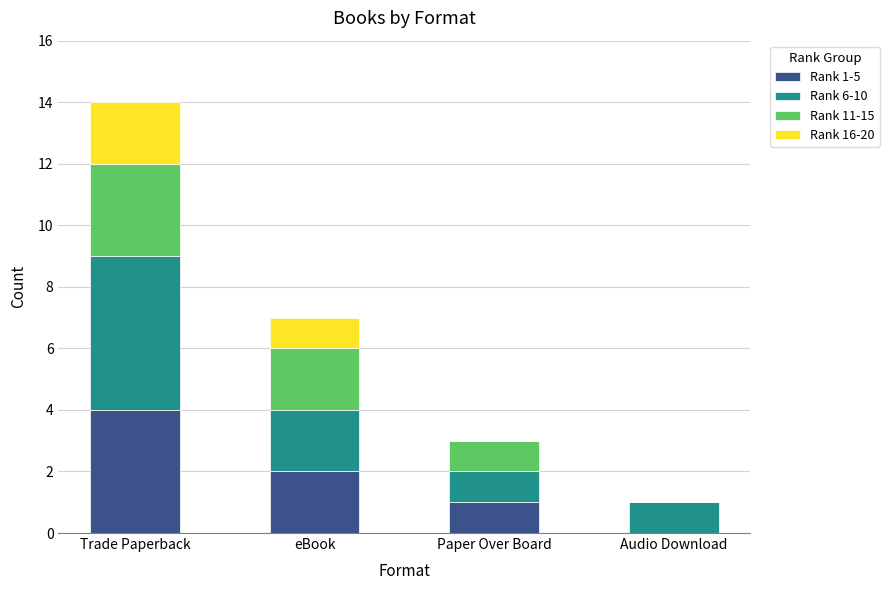

At which category is the sum across all series the highest?

Trade Paperback